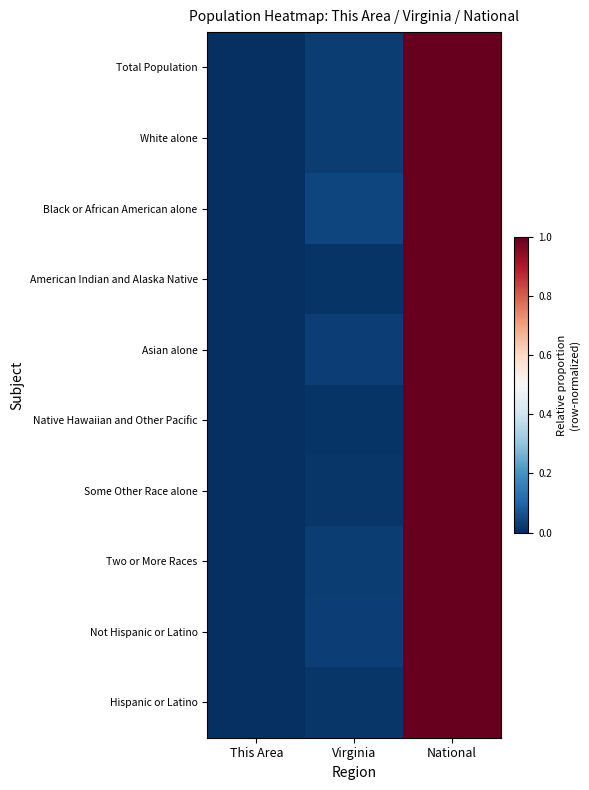

Between Virginia and National, which is larger?

National